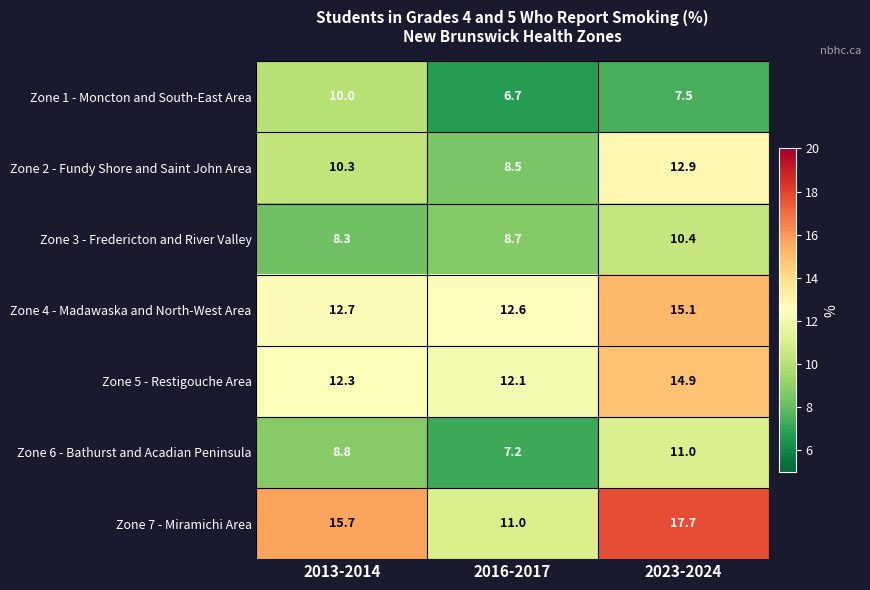

Where does the Zone 6 - Bathurst and Acadian Peninsula series first go above 8?

2013-2014